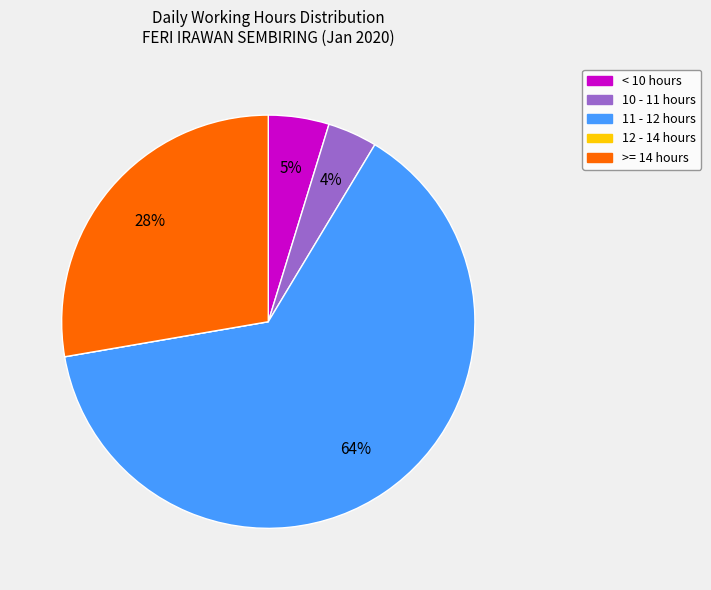

Between >= 14 hours and < 10 hours, which is larger?

>= 14 hours